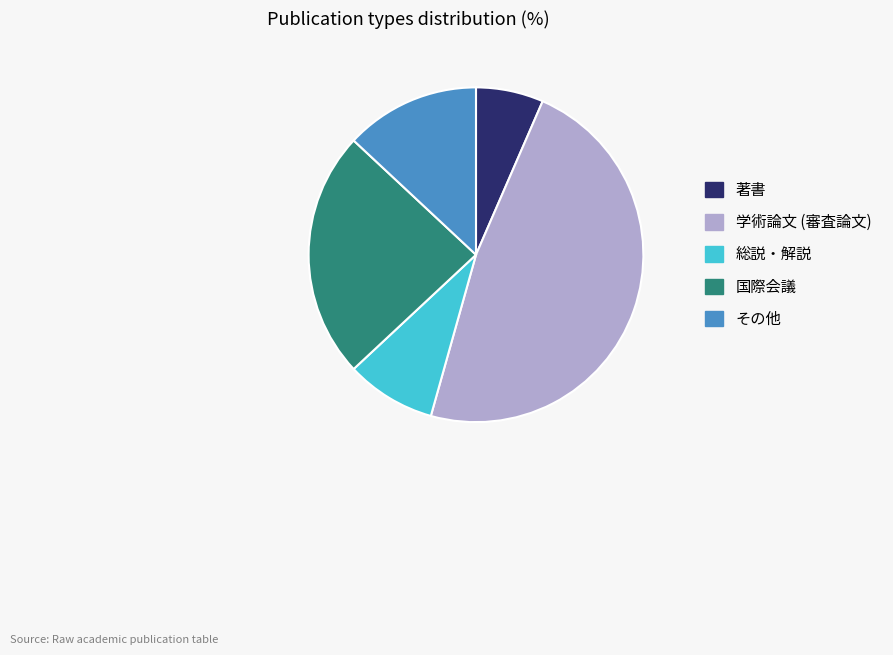

How many slices are in this pie chart?

5